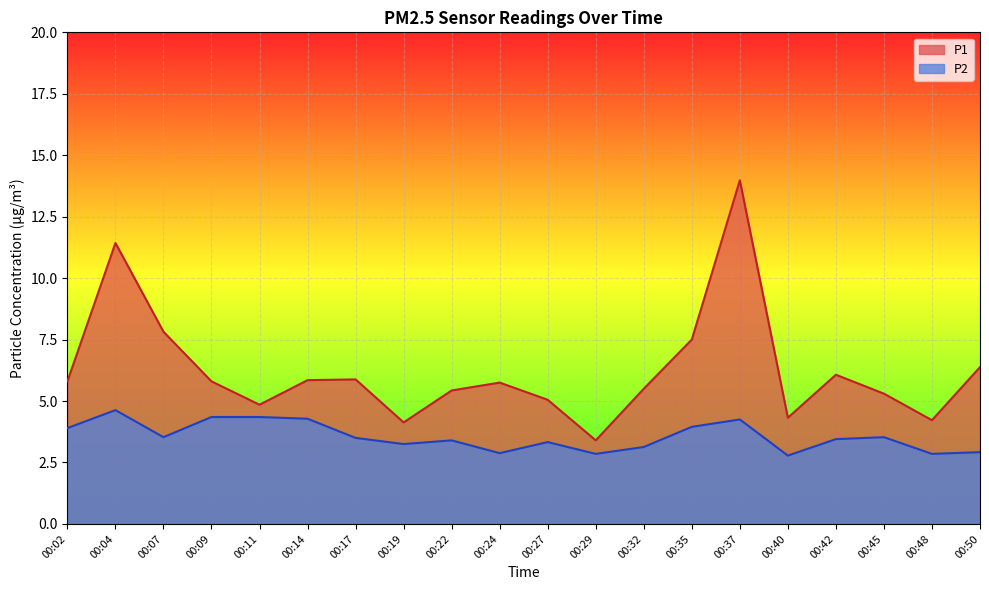

Between 00:27 and 00:17, which is larger?

00:17